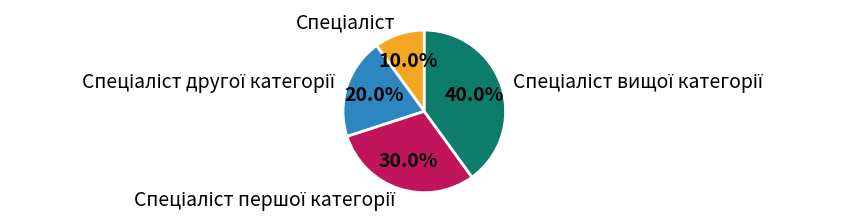

How many segments does this pie chart have?

4